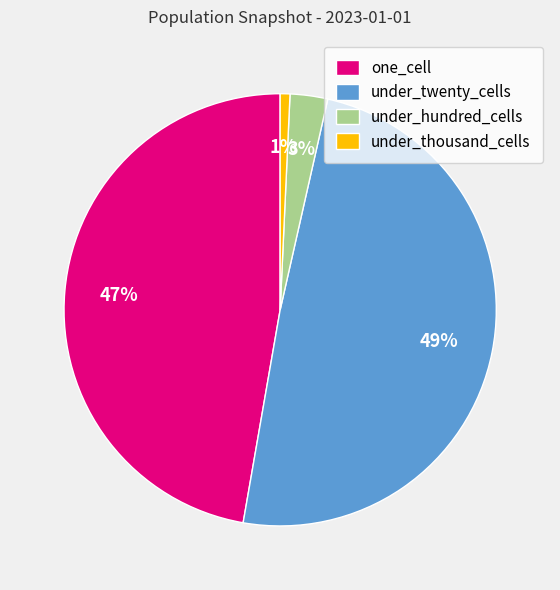

Is it true that under_hundred_cells is 3% of the pie?

True